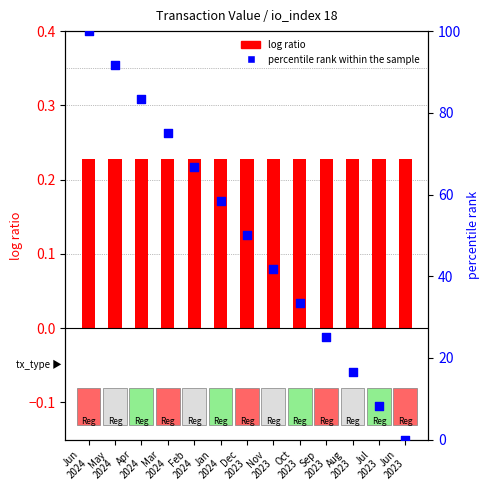

At which category is the sum across all series the highest?

Jun
2024